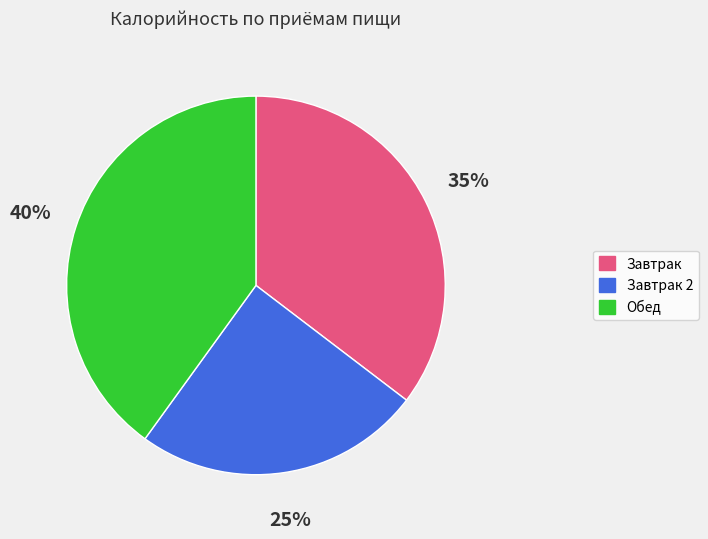

Is there any slice that represents more than half of the pie?

No